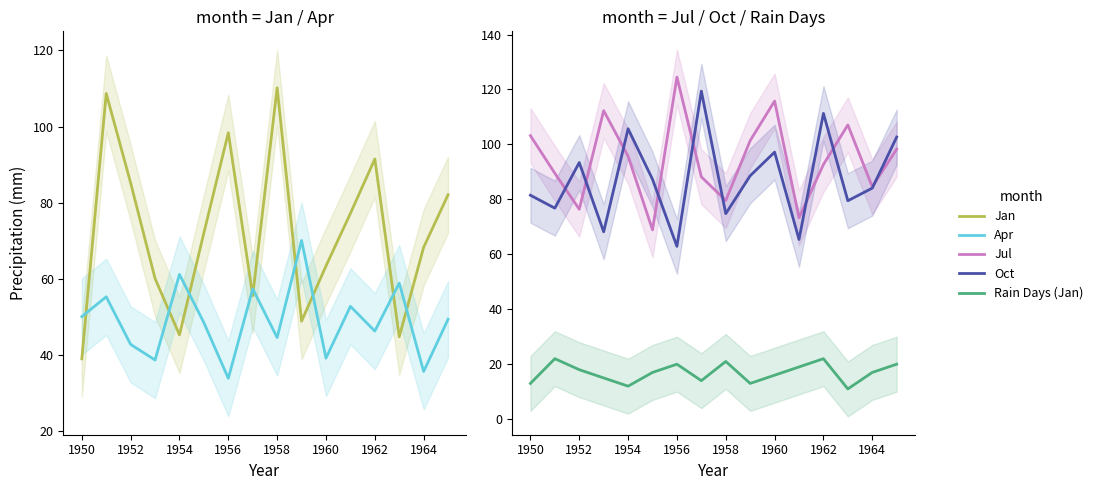

How many data points does each series have?

16